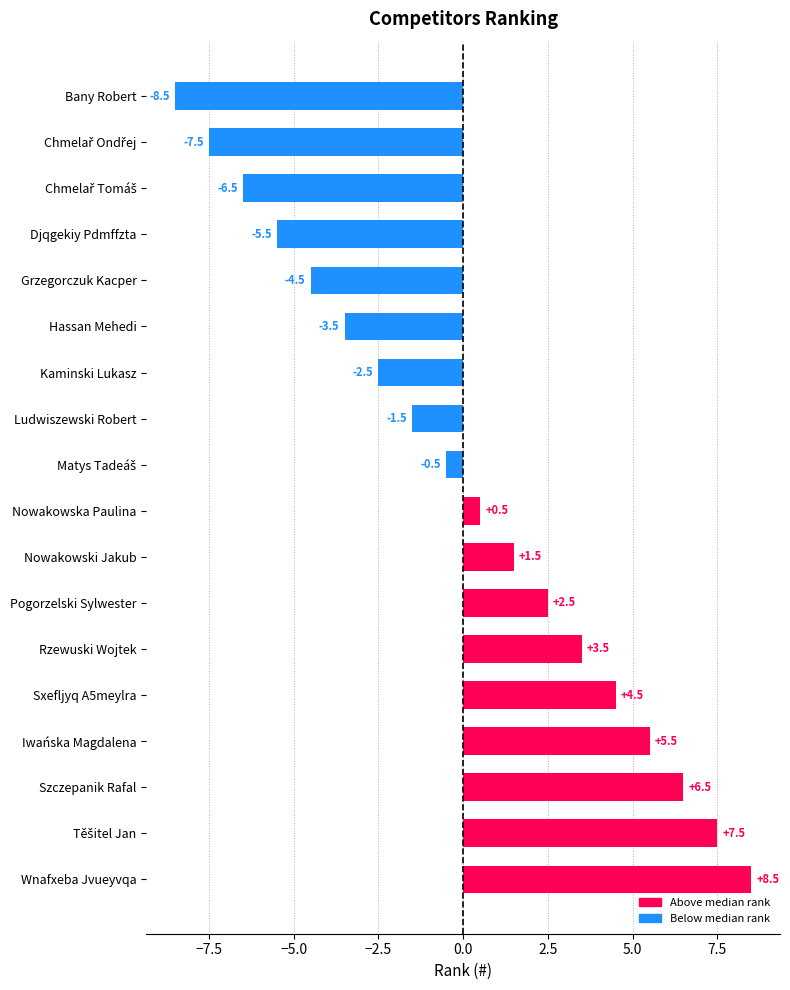

True or false: the data shows 4.7 at Rzewuski Wojtek.

False